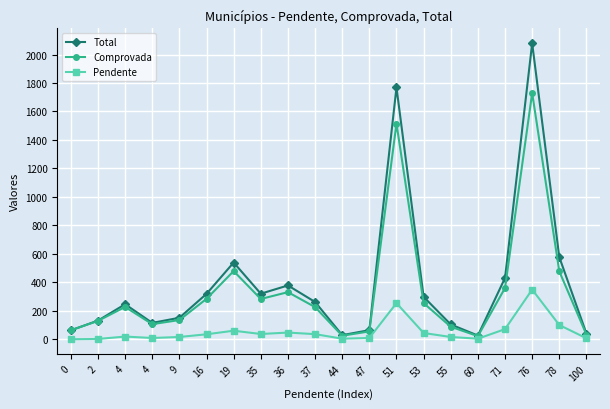

List the series in order of their peak value, lowest first.

Pendente, Comprovada, Total